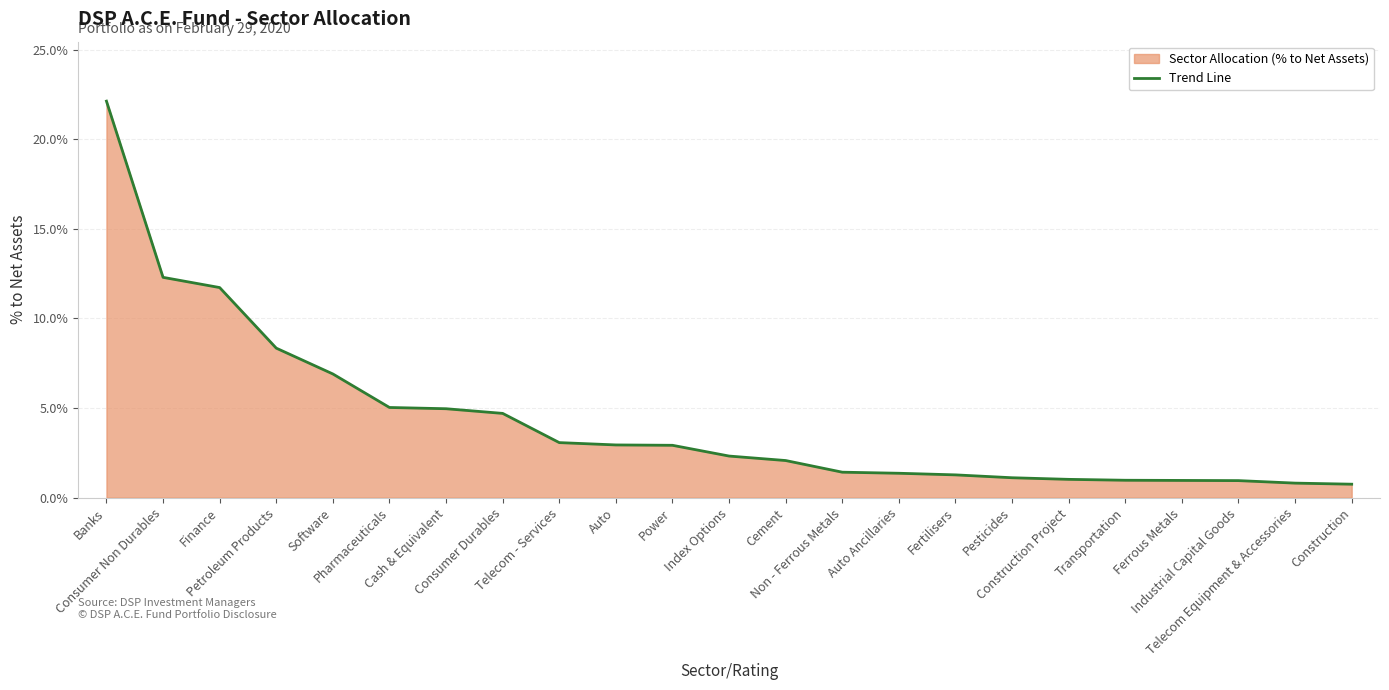

Reading left to right, transcribe all the data shown in this chart.

Banks=0.2	Consumer Non Durables=0.1	Finance=0.1	Petroleum Products=0.1	Software=0.1	Pharmaceuticals=0.1	Cash & Equivalent=0.0	Consumer Durables=0.0	Telecom - Services=0.0	Auto=0.0	Power=0.0	Index Options=0.0	Cement=0.0	Non - Ferrous Metals=0.0	Auto Ancillaries=0.0	Fertilisers=0.0	Pesticides=0.0	Construction Project=0.0	Transportation=0.0	Ferrous Metals=0.0	Industrial Capital Goods=0.0	Telecom Equipment & Accessories=0.0	Construction=0.0